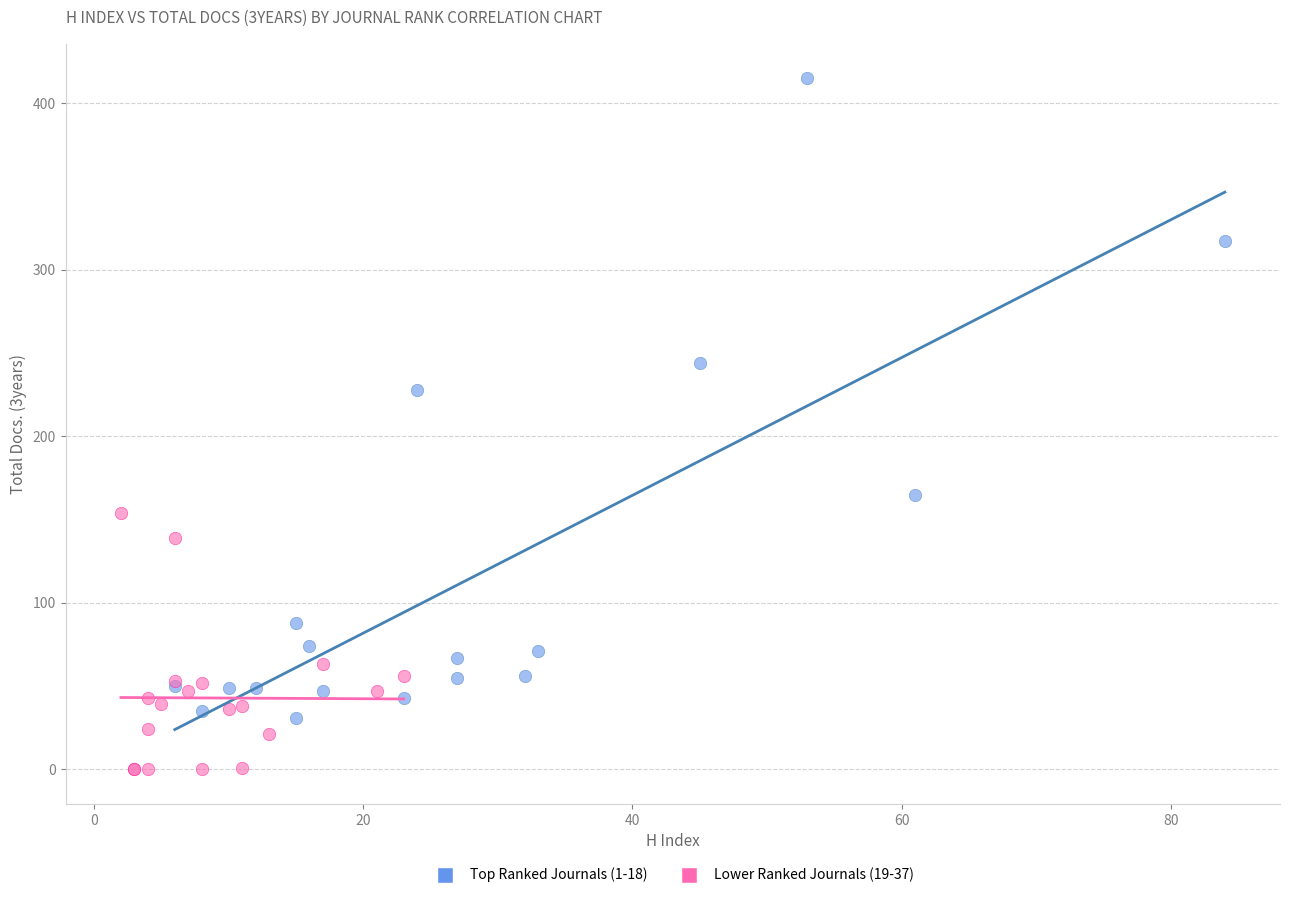

Which series contains the highest Y value?

Top Ranked Journals (1-18)